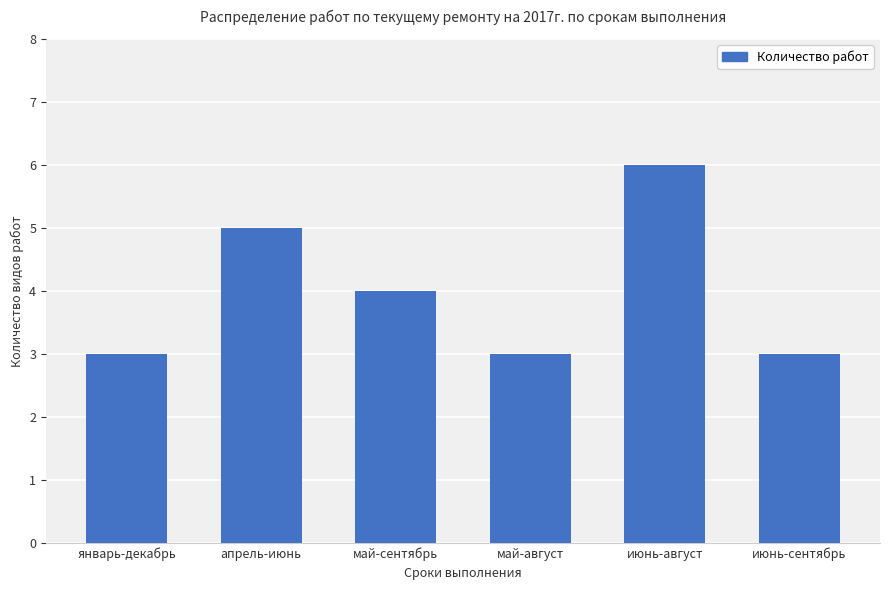

What is the smallest value displayed?

3